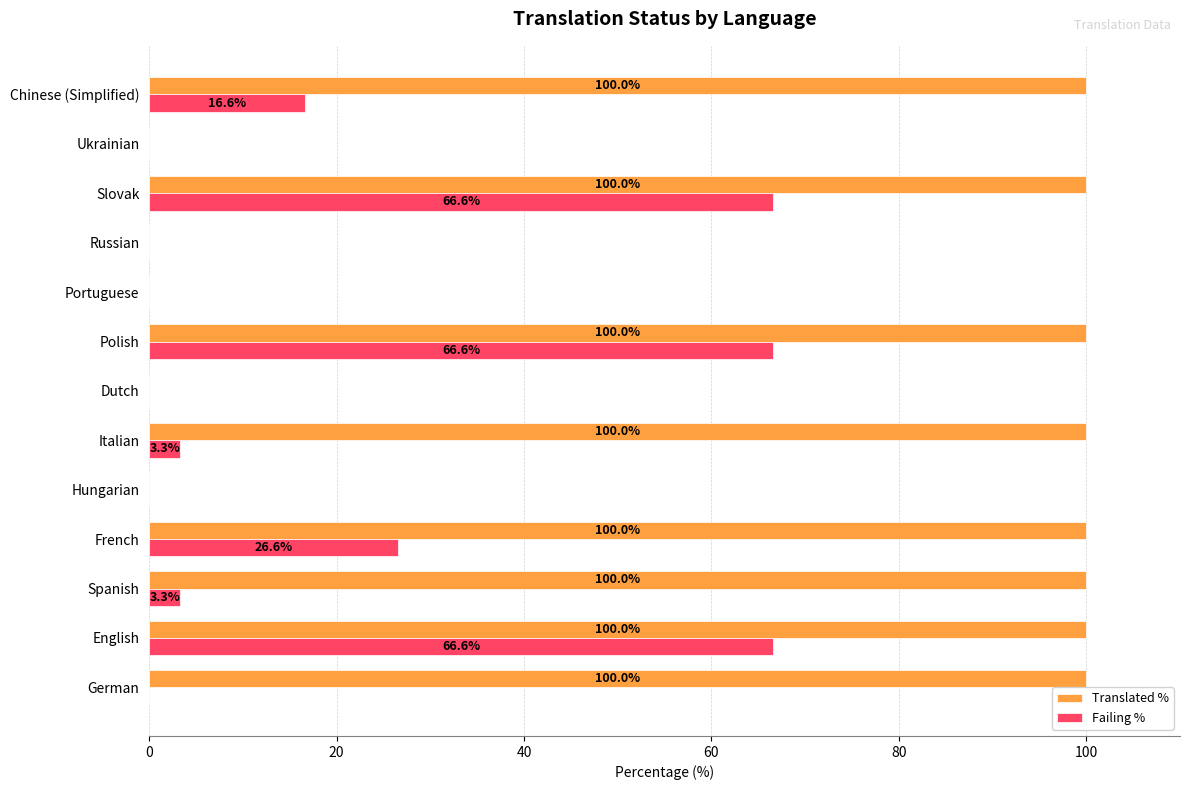

What is the total value across all series at Italian?

103.3